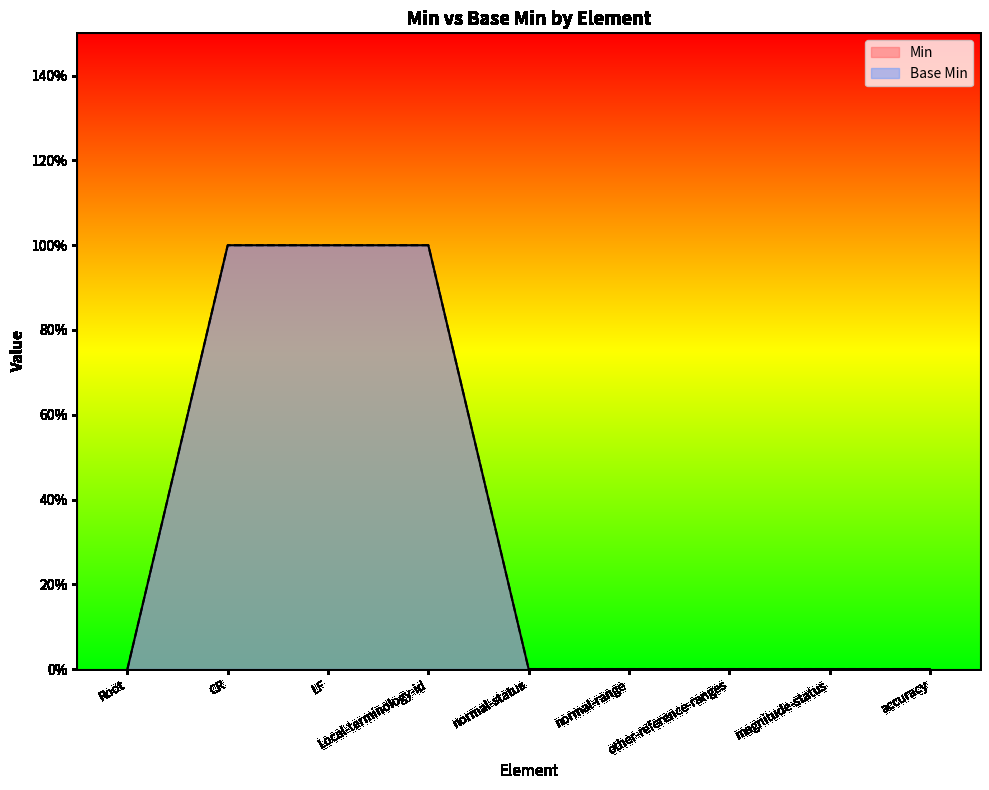

What is the difference between the maximum and minimum values in the Base Min series?

1